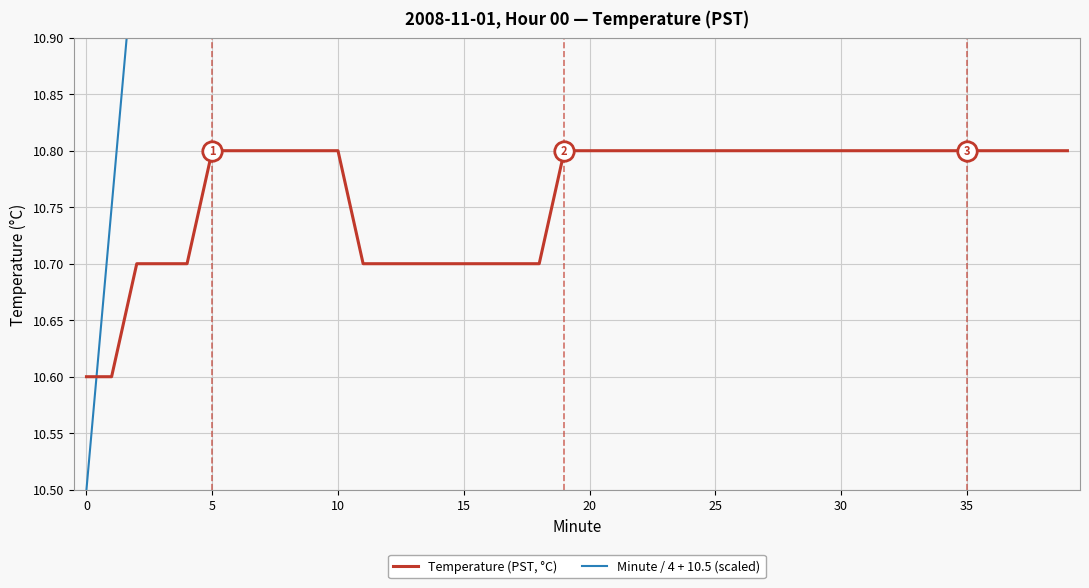

What is the difference between the second highest and minimum values in the Temperature (PST, °C) series?

0.2